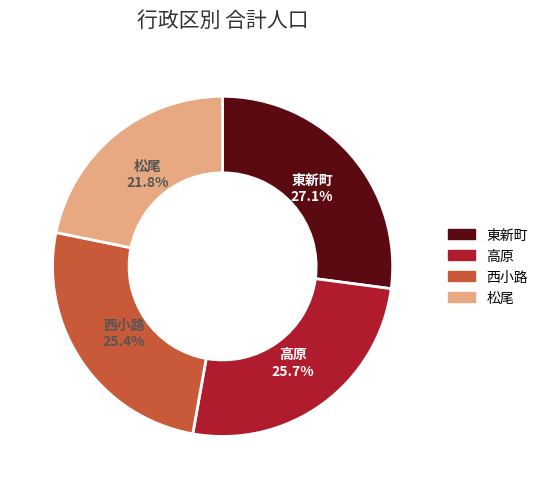

Is there a majority slice in this chart?

No